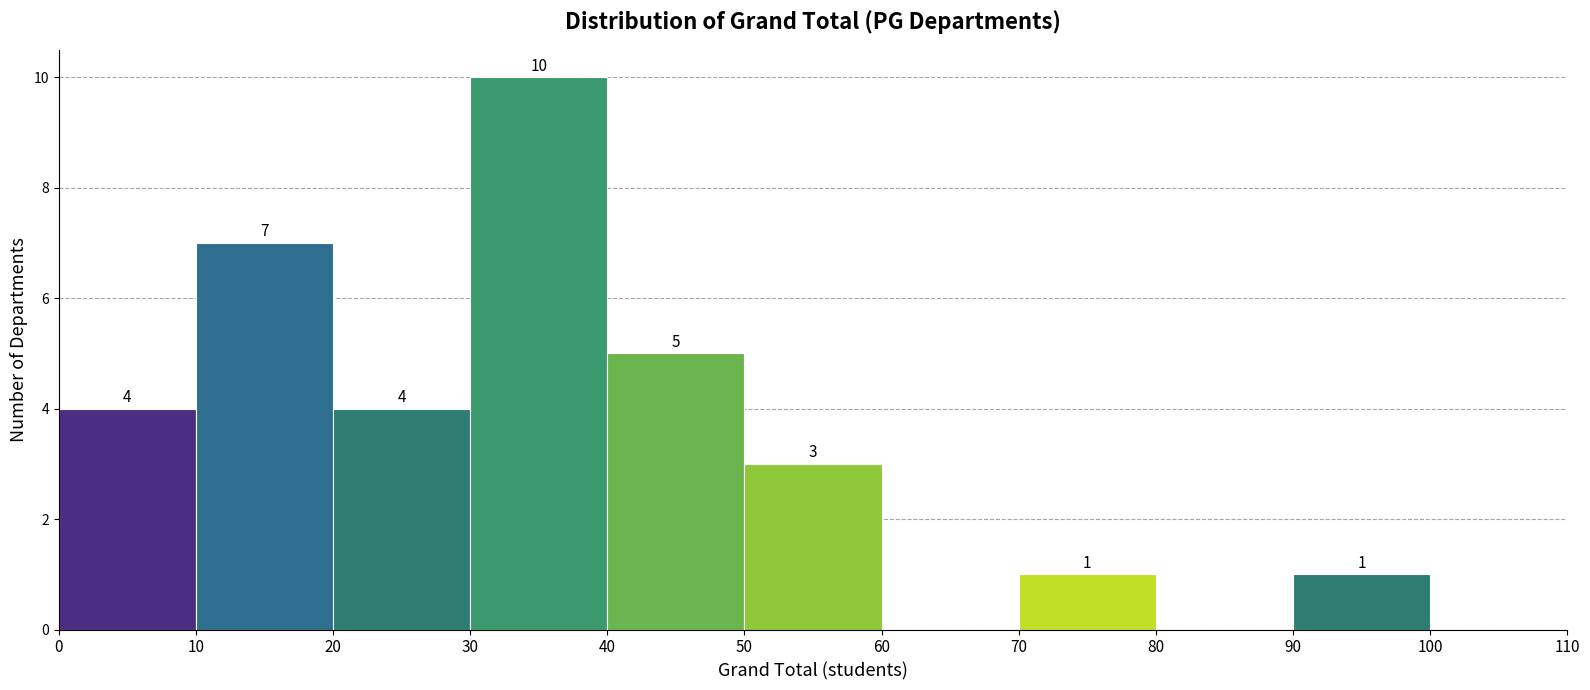

Over which range of the x-axis is the bar tallest?

30 to 40